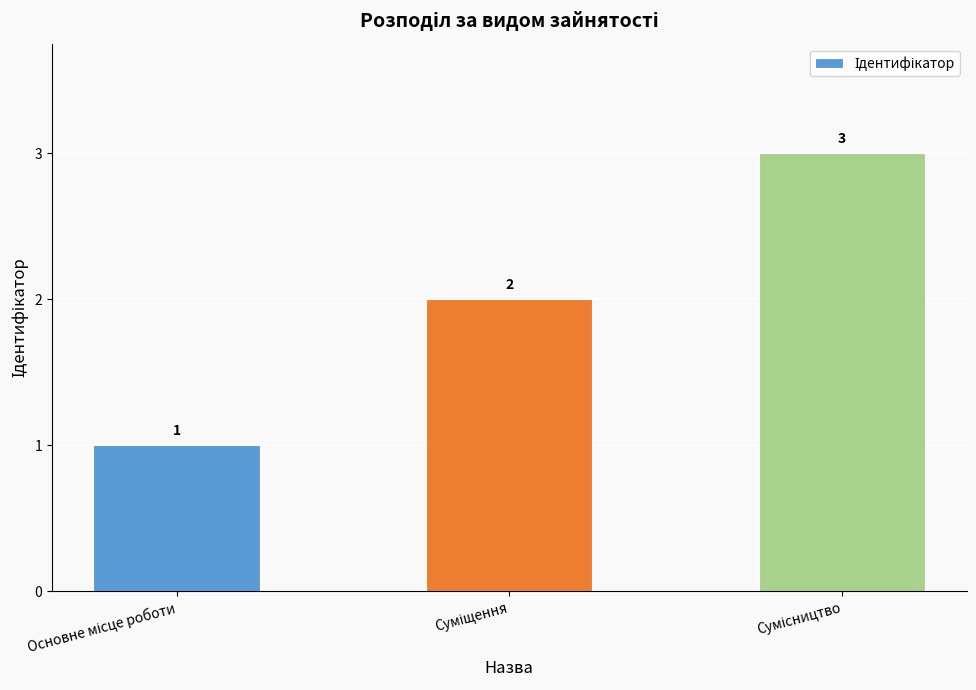

What is the sum of all values?

6